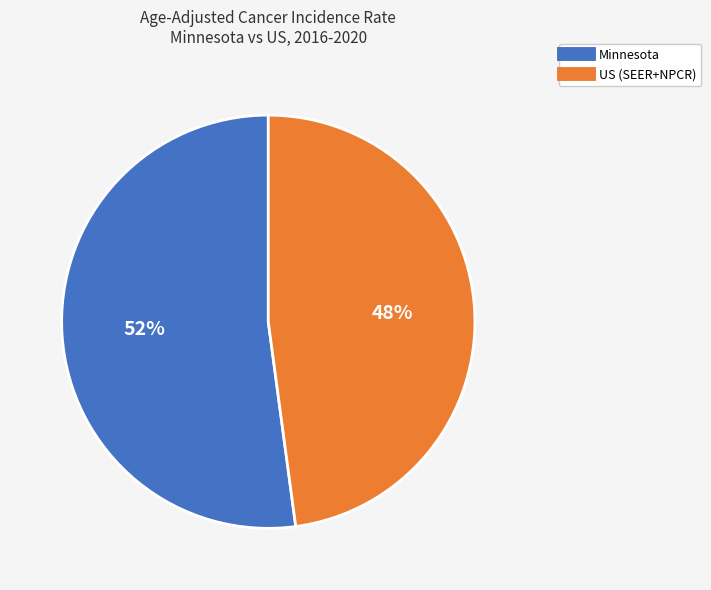

Is the sum of US (SEER+NPCR) and Minnesota greater than half?

Yes